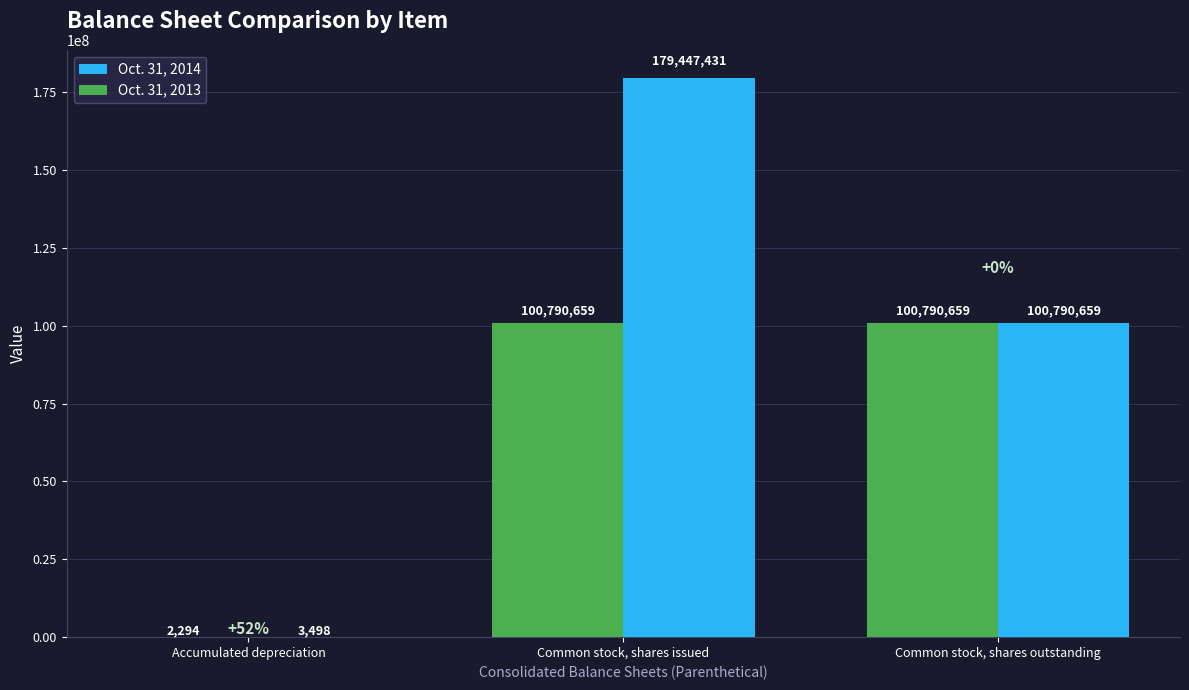

Which series changed the most between Accumulated depreciation and Common stock, shares issued?

Oct. 31, 2014